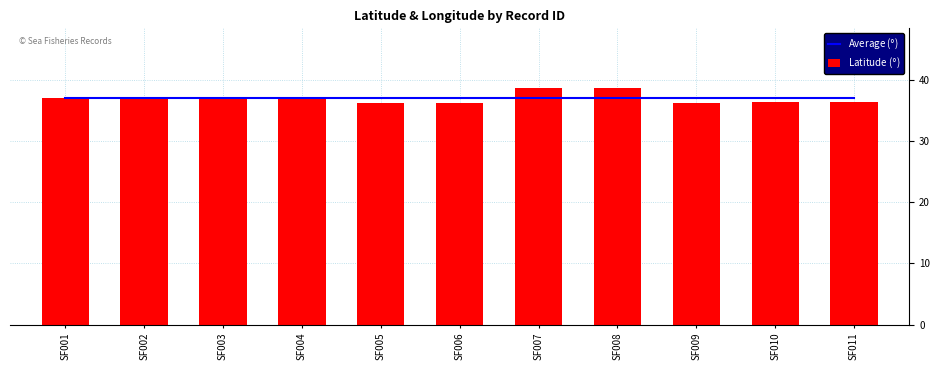

What is the average value of the Average ($°$) series?

37.0